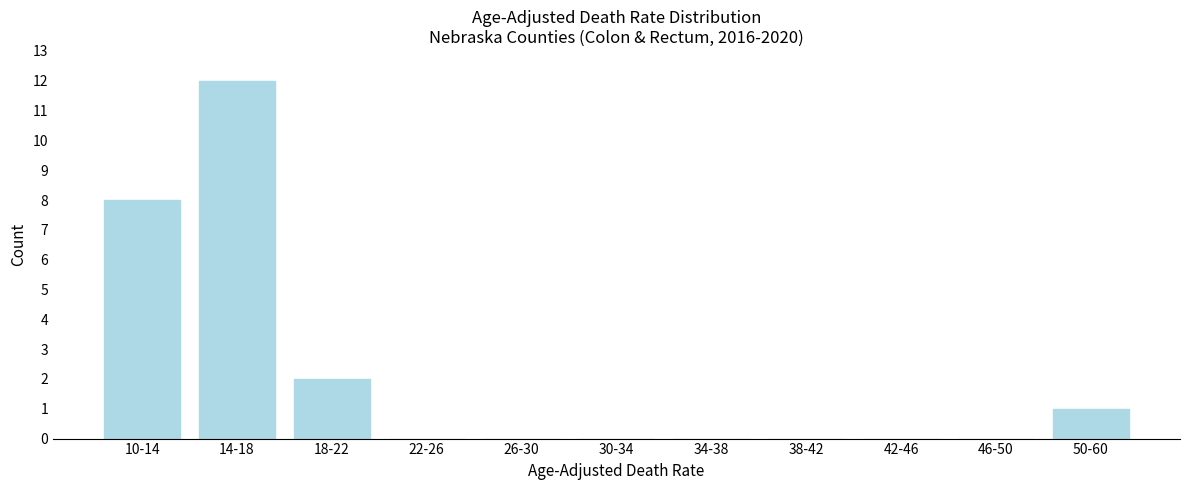

Reading left to right, what are all the values shown in this chart?

10-14=8	14-18=12	18-22=2	22-26=0	26-30=0	30-34=0	34-38=0	38-42=0	42-46=0	46-50=0	50-60=1